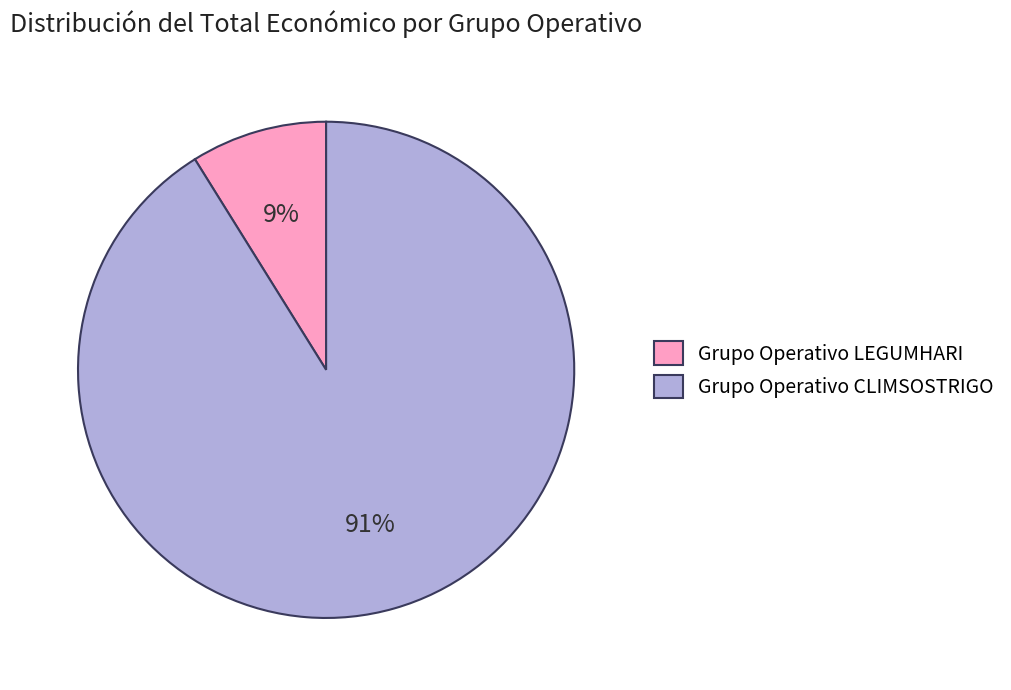

Between Grupo Operativo LEGUMHARI and Grupo Operativo CLIMSOSTRIGO, which is larger?

Grupo Operativo CLIMSOSTRIGO